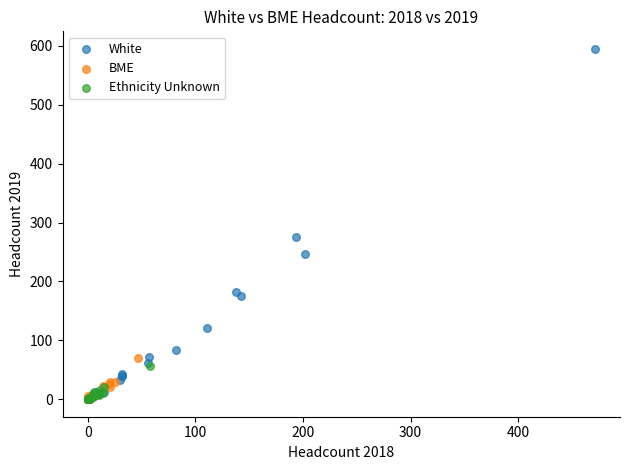

What are all the series names shown in the legend?

White, BME, Ethnicity Unknown